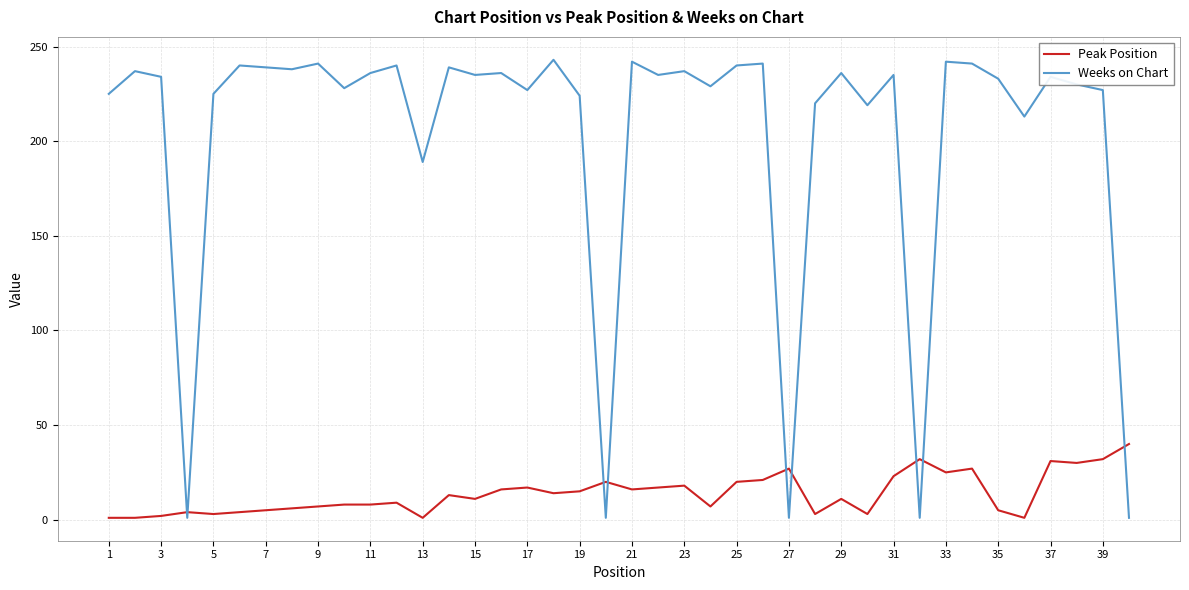

Which series has the largest range (max minus min)?

Weeks on Chart